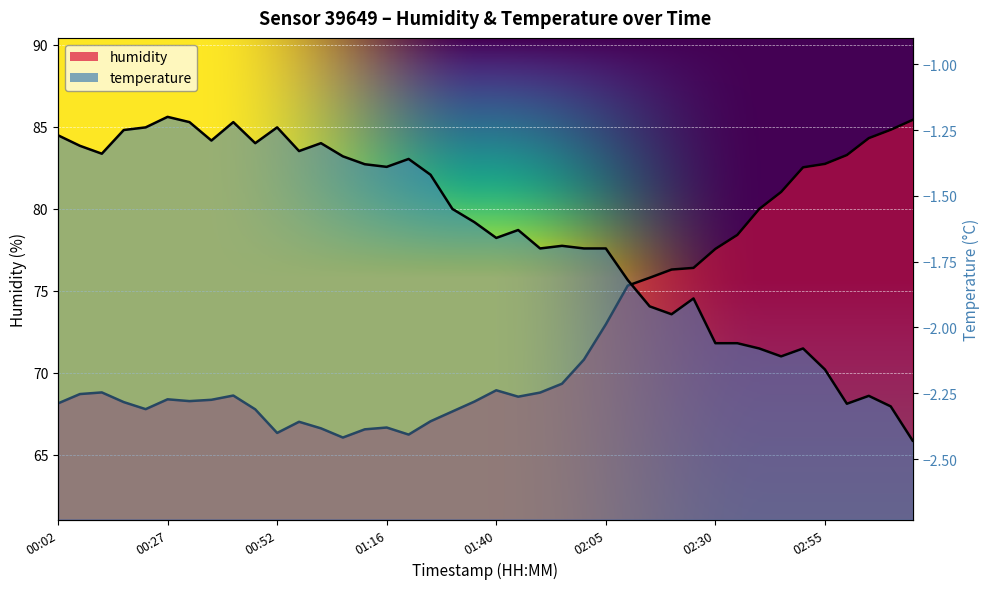

What is the maximum value for humidity?

85.4